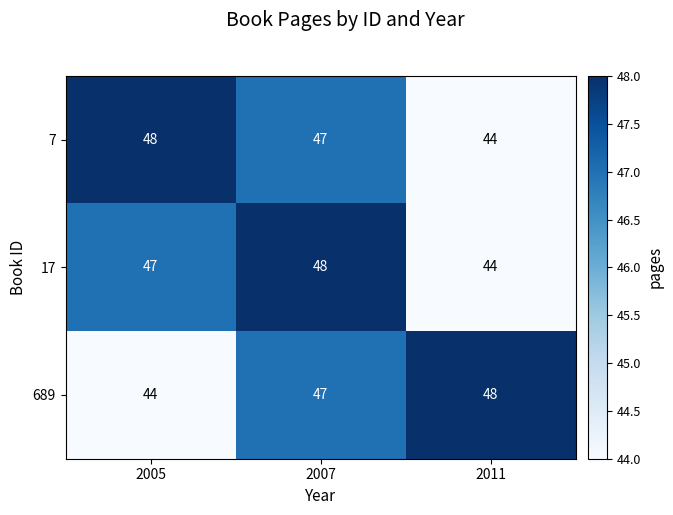

The 689 series shows 44 at 2005. True or false?

True